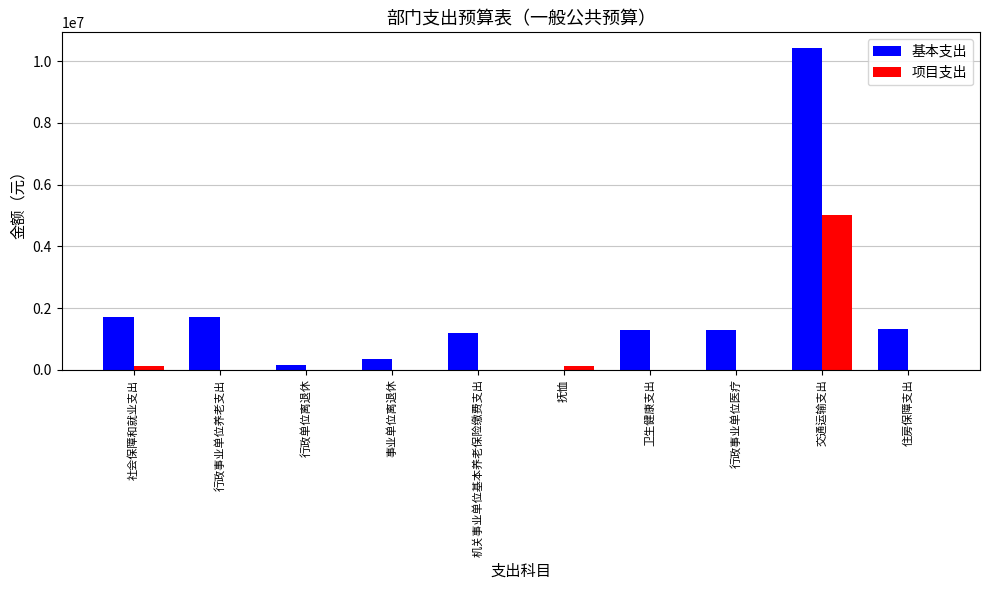

Does the chart contain stacked bars?

No